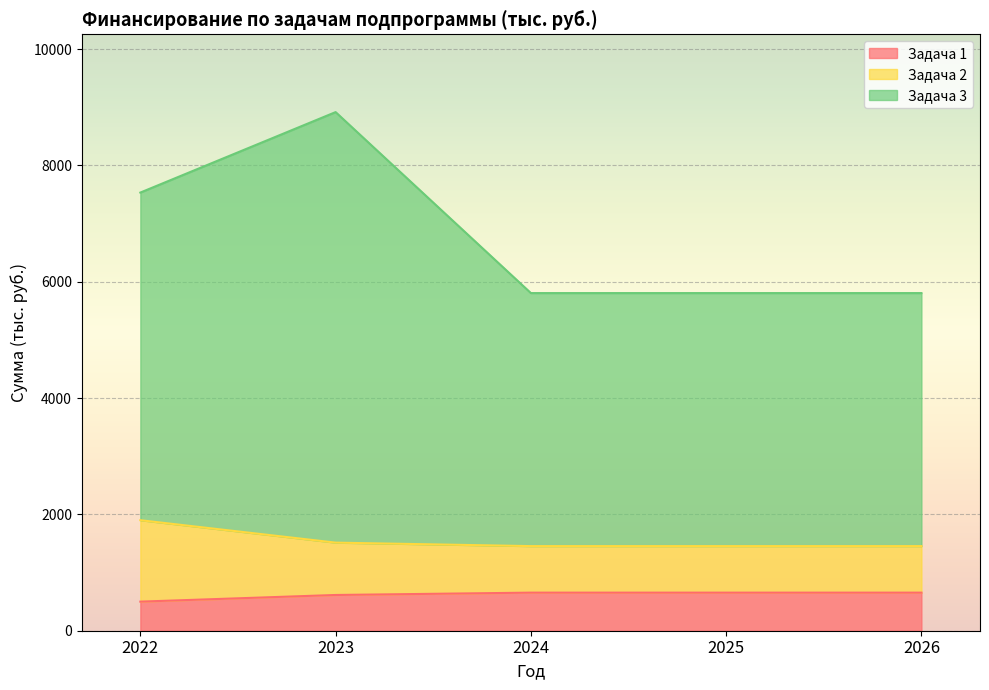

The Задача 1 series shows 654.7 at 2026. True or false?

True